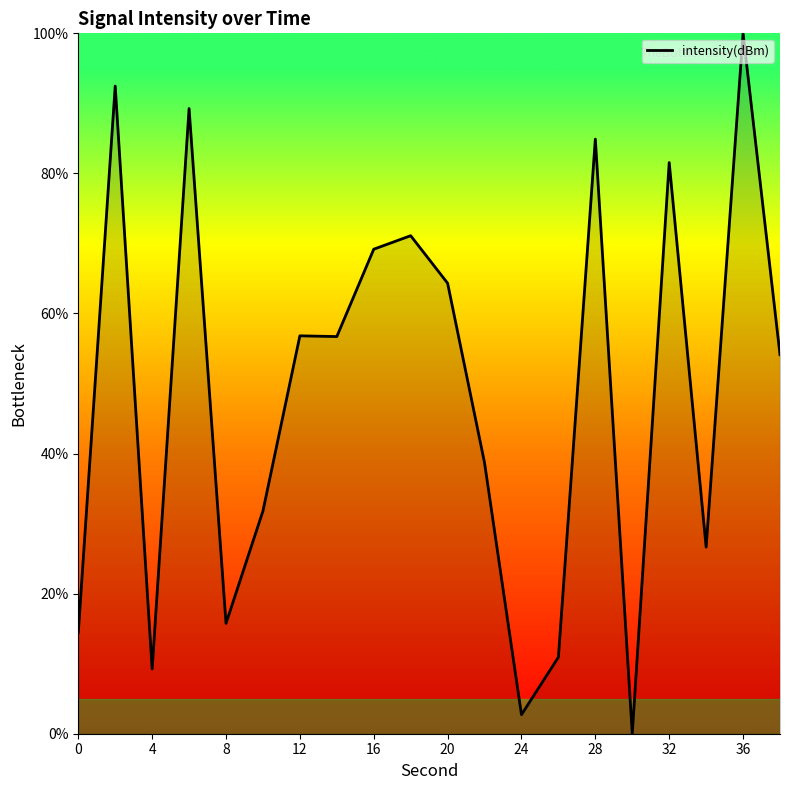

What is the difference between the maximum and minimum values?

100.0